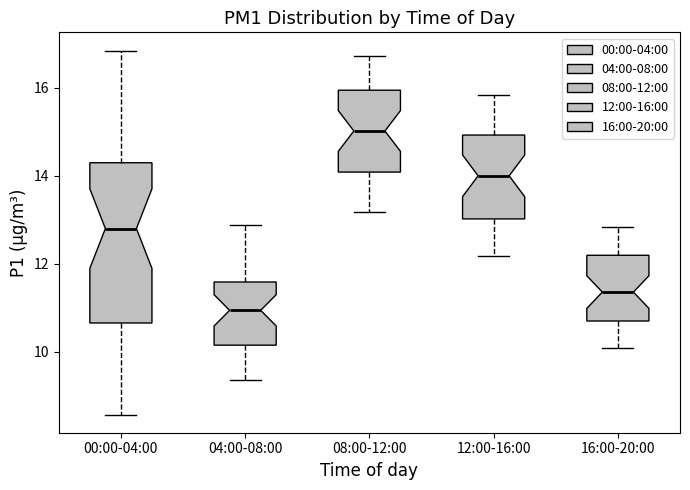

Which box's median line is the highest?

08:00-12:00